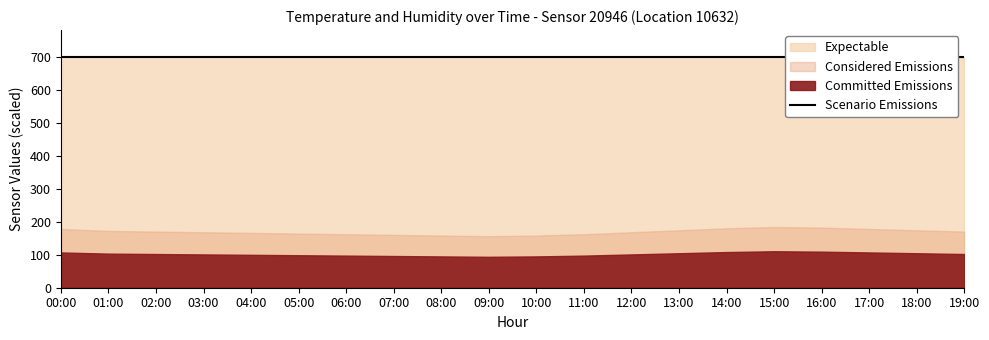

What is the sum of the humidity values at 11:00 and 12:00?

199.8